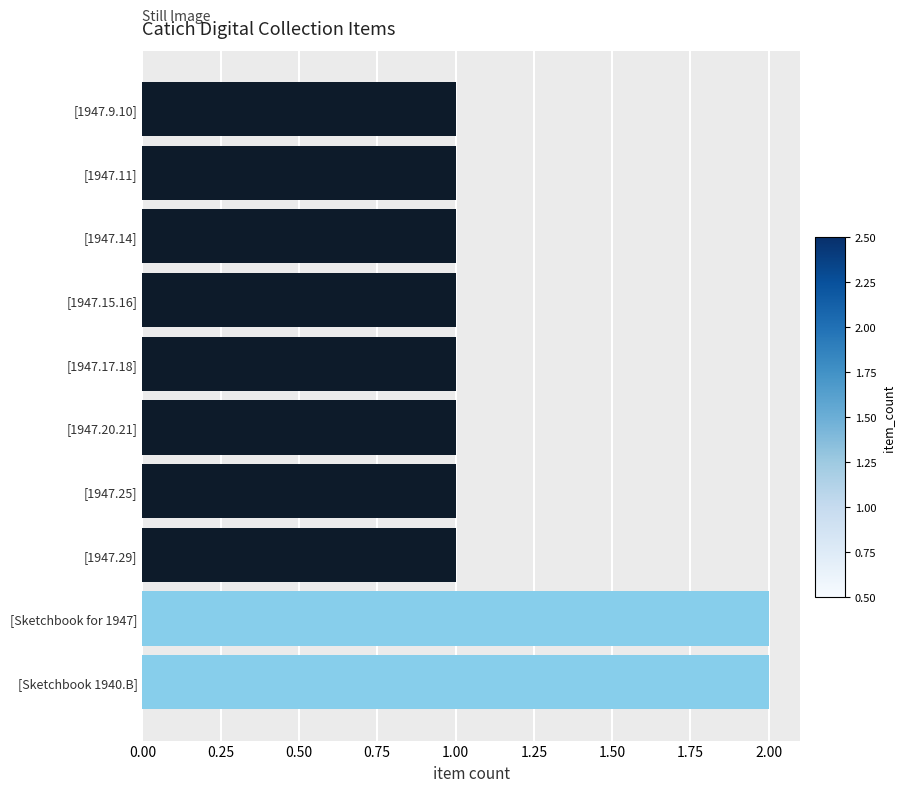

How many bars are there in total?

10